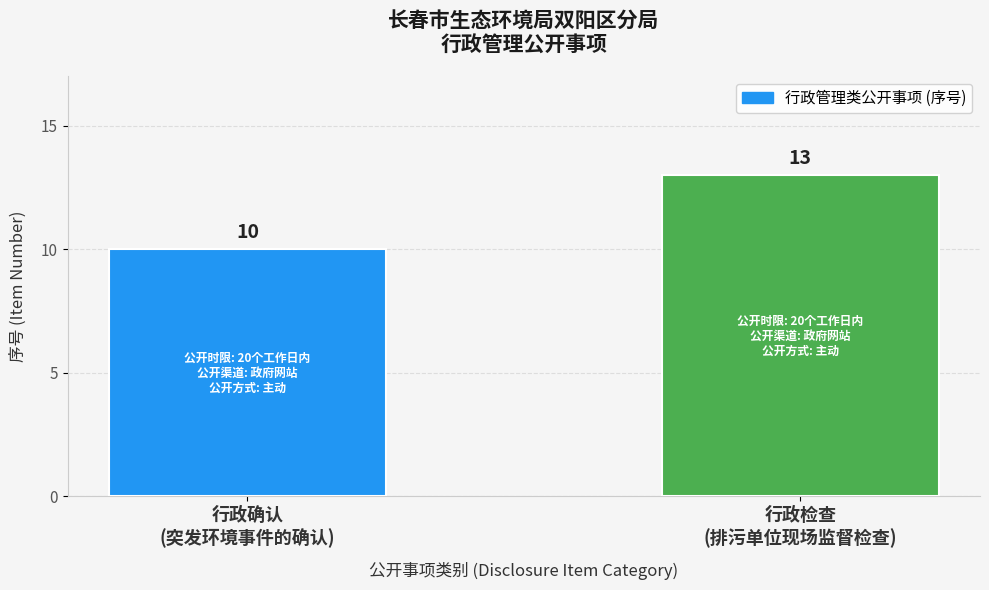

Which label corresponds to the smallest value in the chart?

行政确认
(突发环境事件的确认)